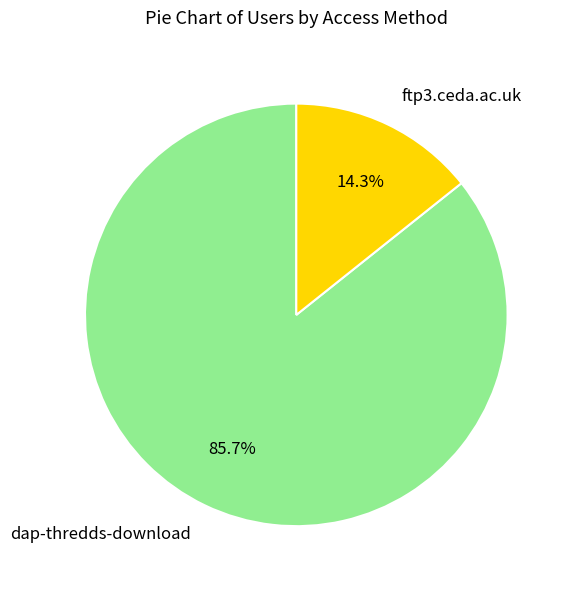

To the nearest percent, what portion does ftp3.ceda.ac.uk represent?

14%